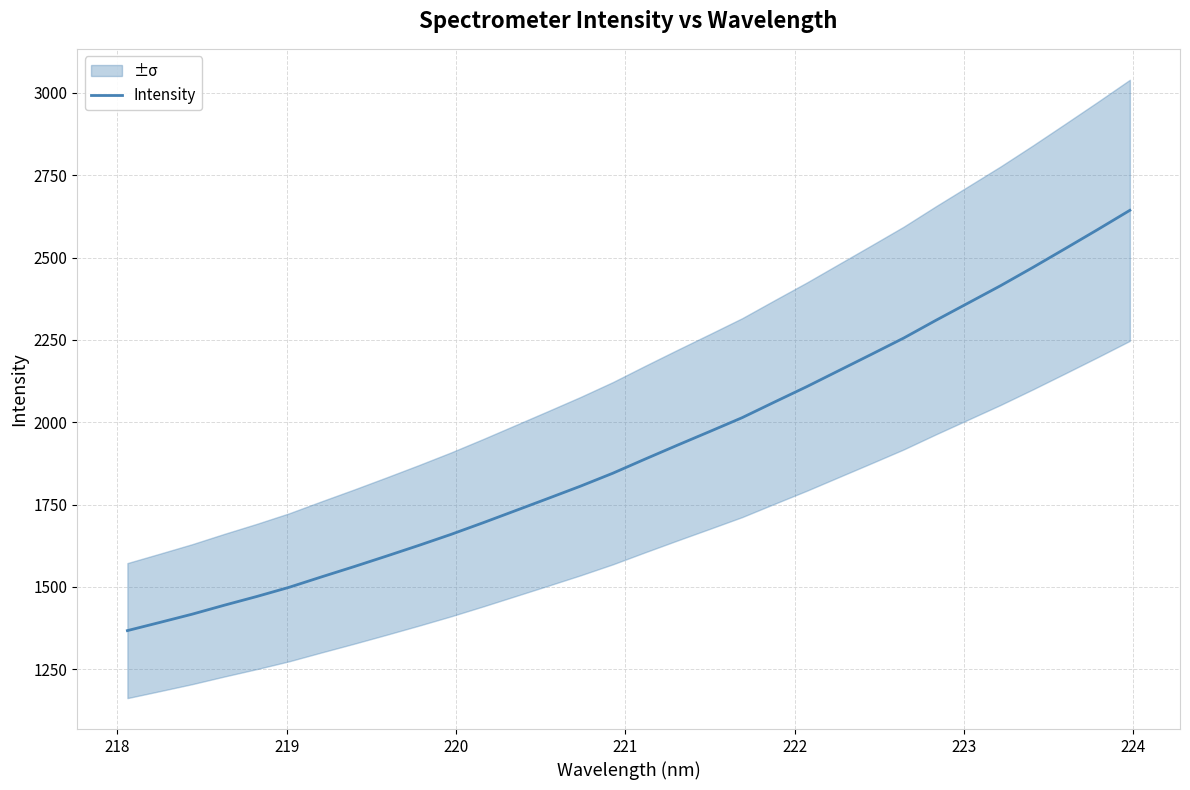

Does the chart display data point markers on the line(s)?

No